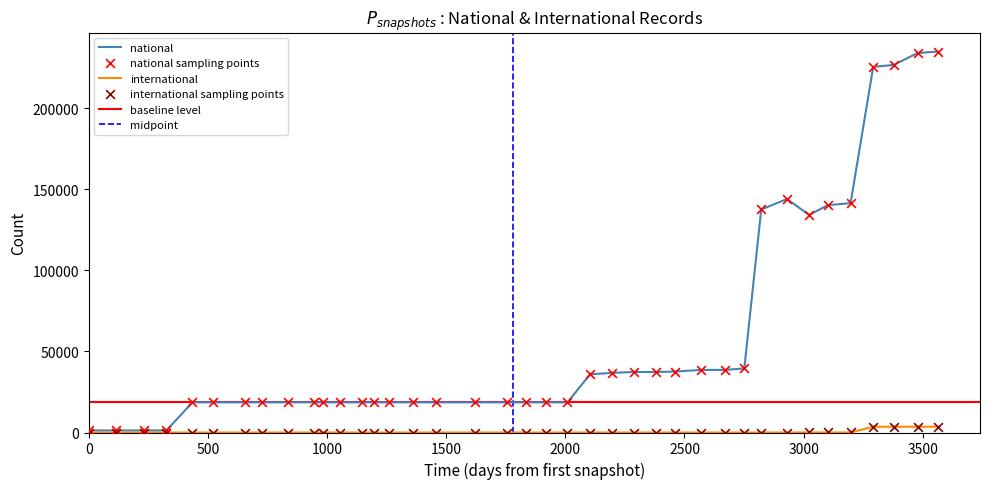

At how many categories does at least one series exceed 15900?

35